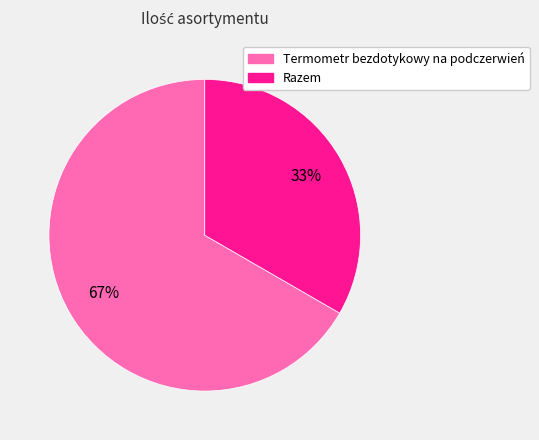

Which slice represents more than half of the pie?

Termometr bezdotykowy na podczerwień